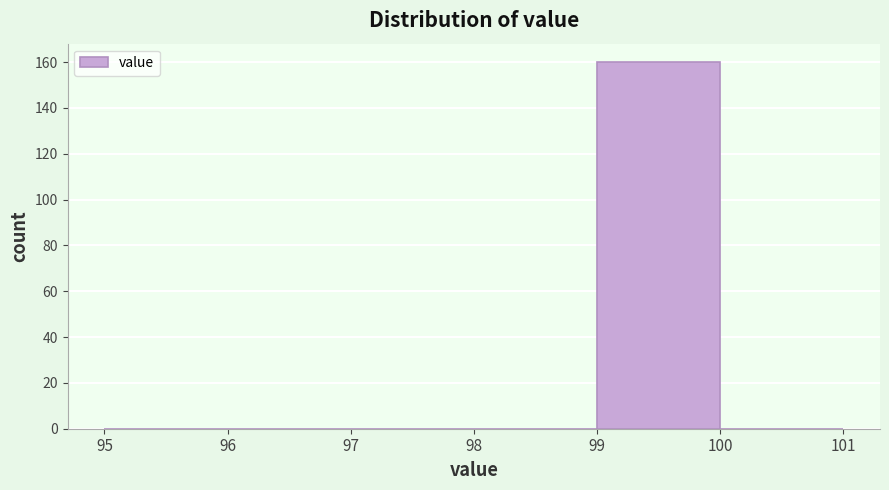

Reading left to right, transcribe this chart: for each bar, give the range it covers on the x-axis and its height. The values are not printed on the chart, so give them approximately, as read against the axis.

95 to 96: 0
96 to 97: 0
97 to 98: 0
98 to 99: 0
99 to 100: 160
100 to 101: 0